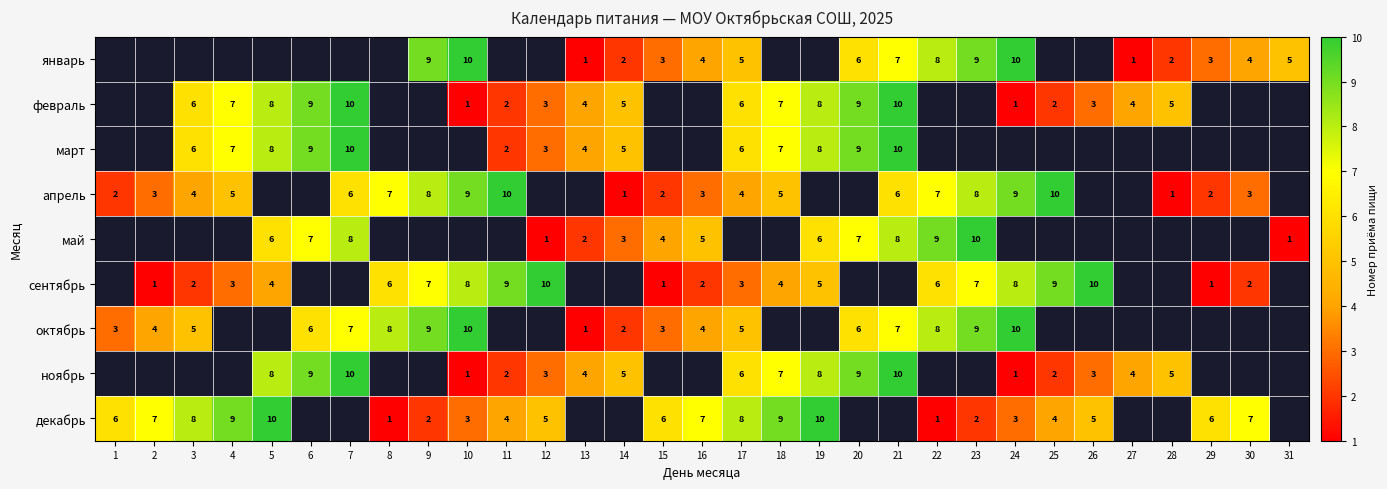

Is it true that октябрь equals 10 at 24?

True